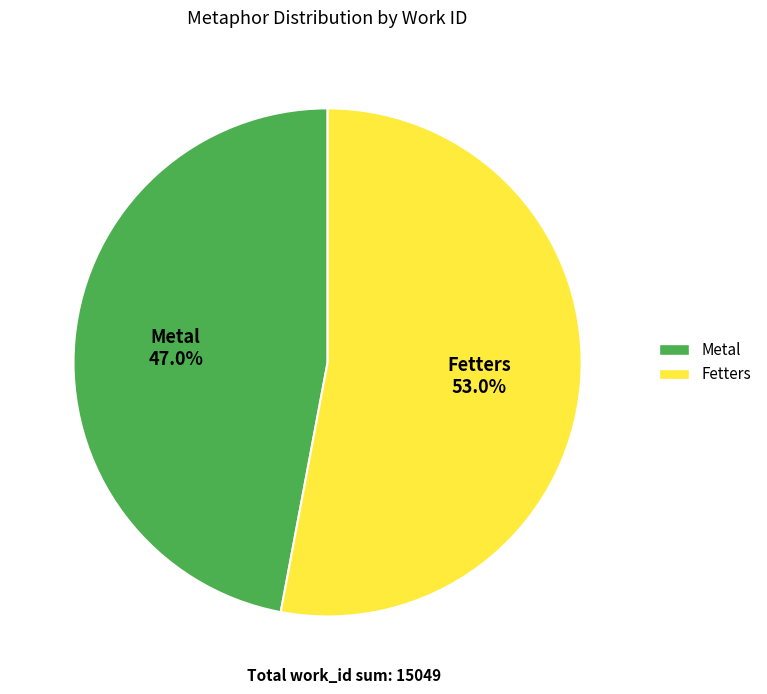

Is Fetters the majority of the pie?

Yes